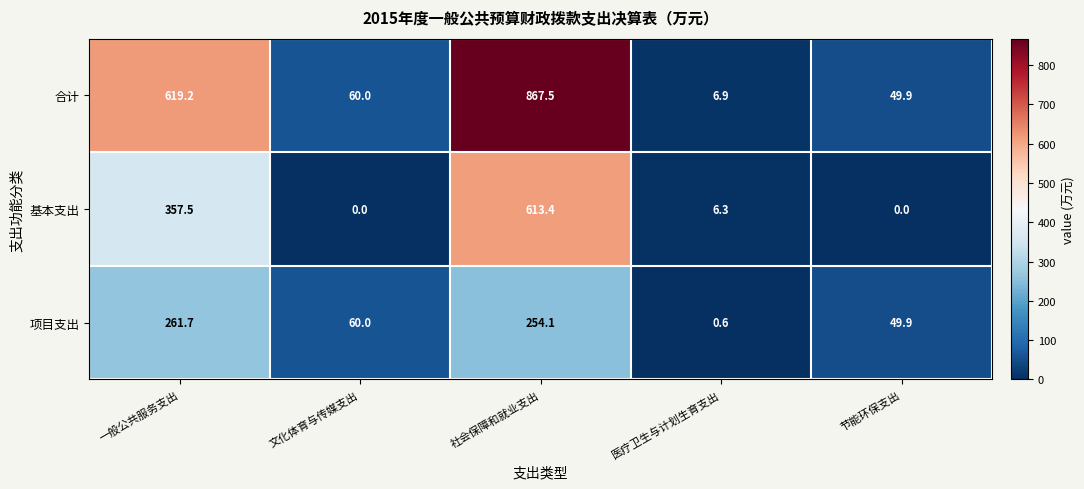

List the series in order of their overall mean, highest first.

合计, 基本支出, 项目支出